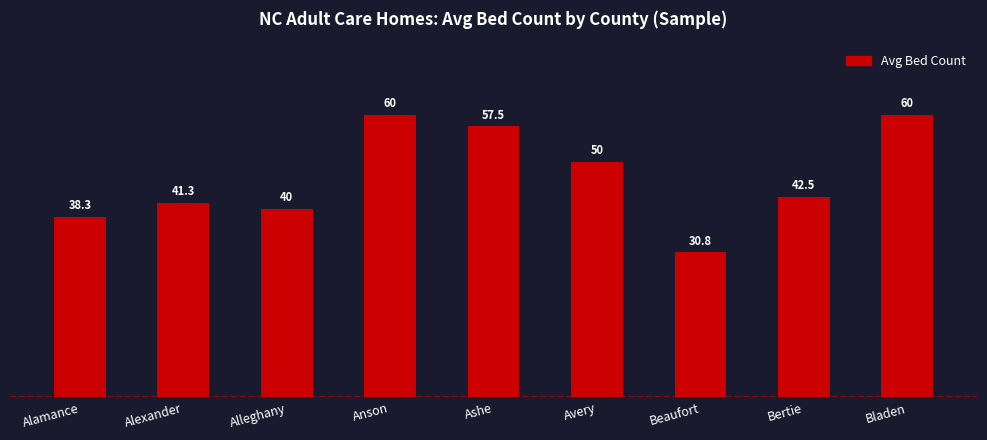

True or false: the data shows 59.0 at Alexander.

False